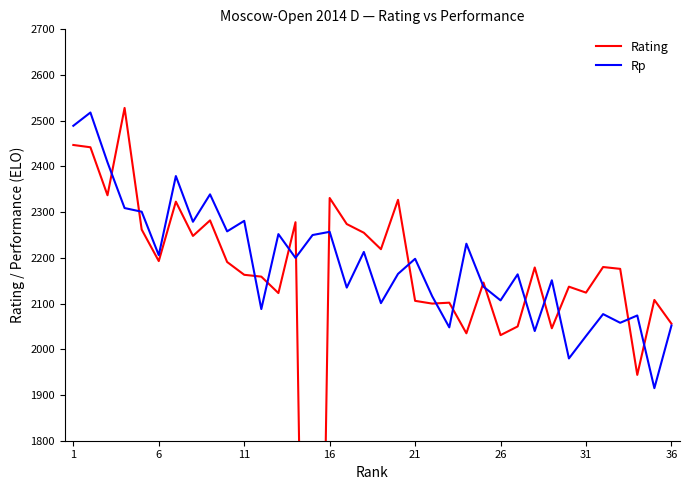

How many interior local peaks does the Rating series have?

12